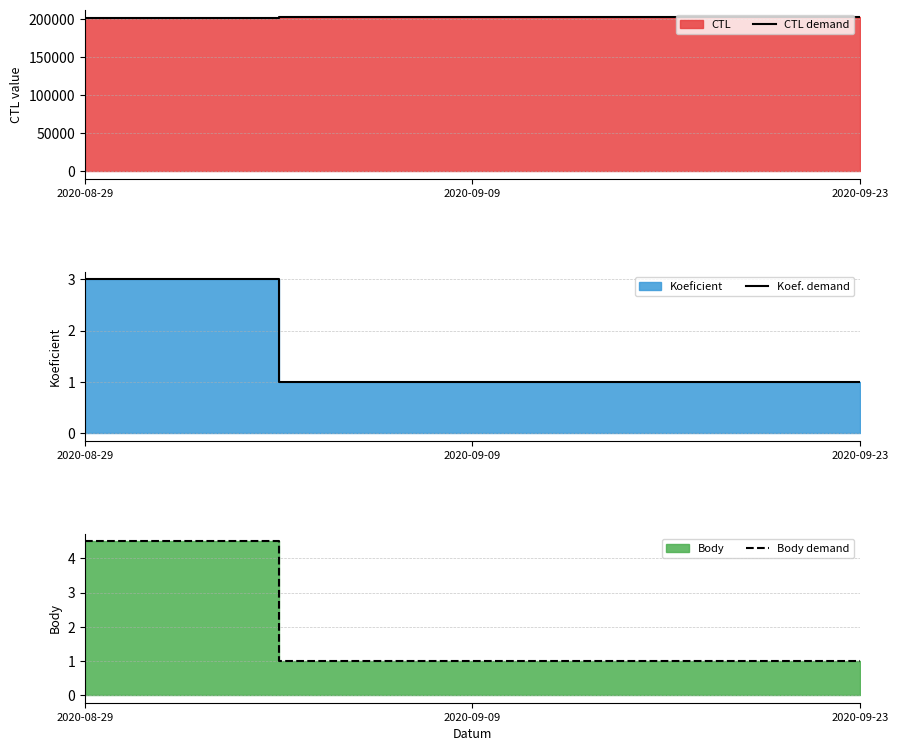

How many values in the Body demand series exceed 1?

1